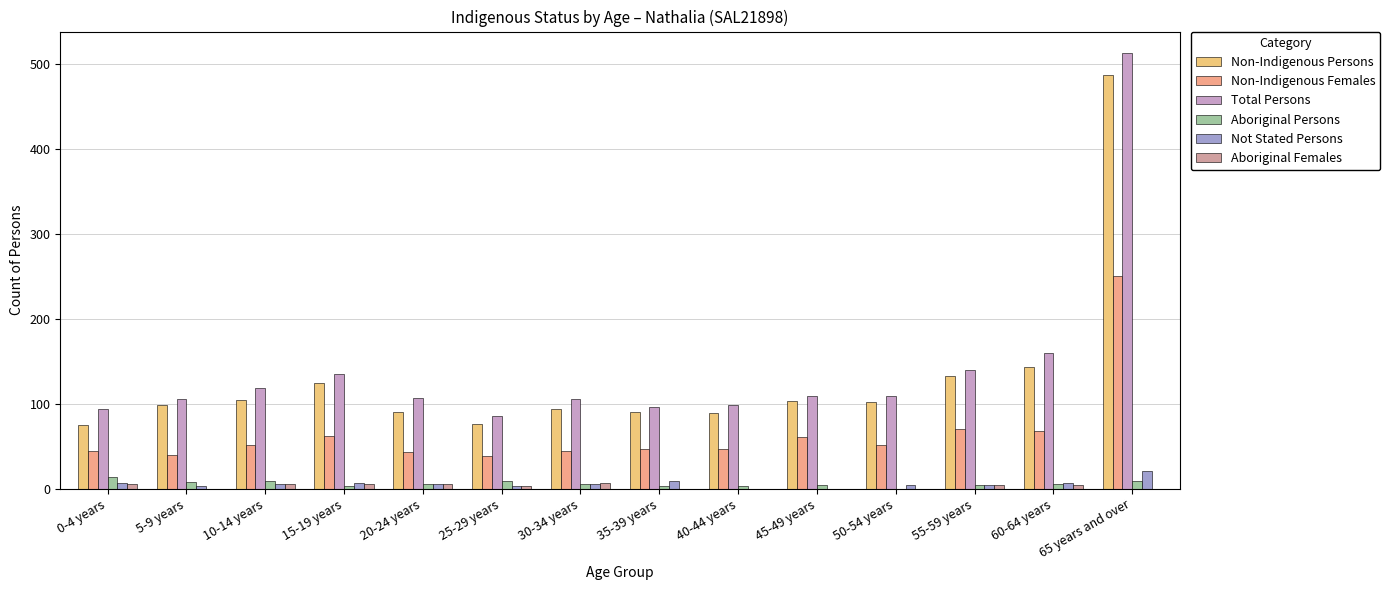

Is the value of Non-Indigenous Persons at 0-4 years greater than the value of Aboriginal Persons at 50-54 years?

Yes